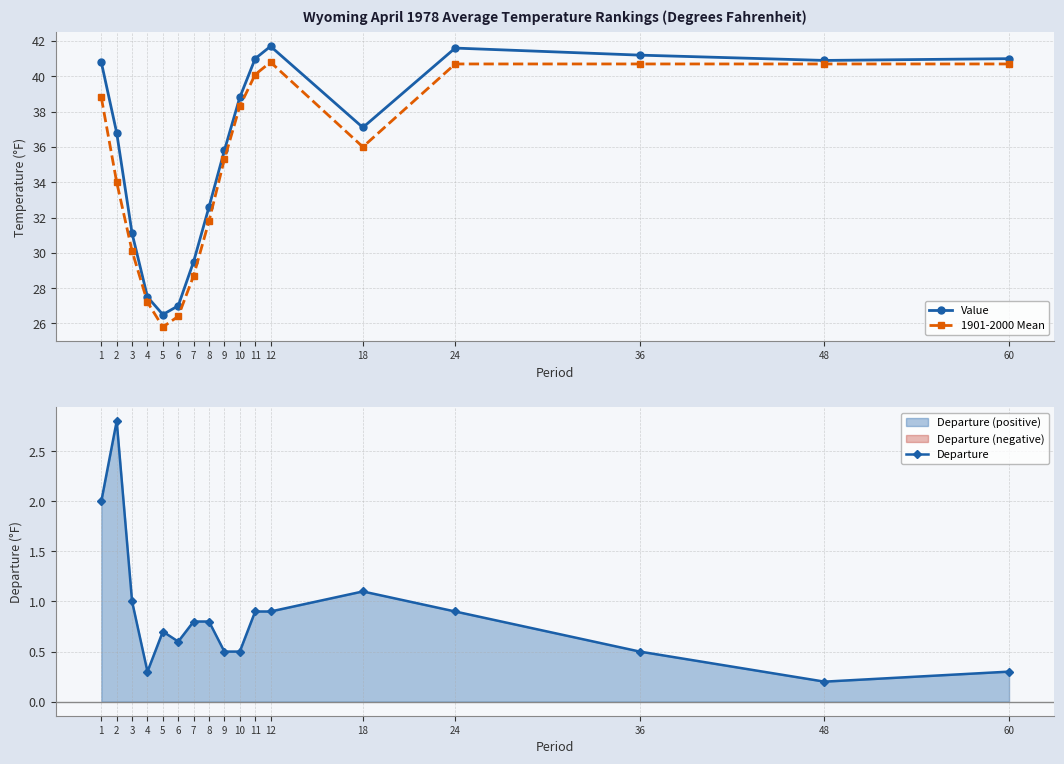

What is the difference between the highest and lowest values at 12?

40.8